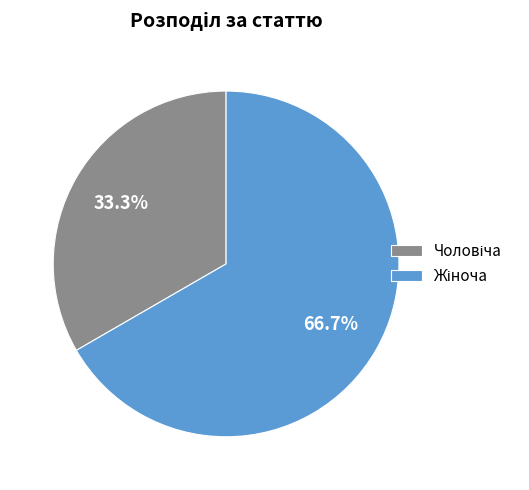

Is there a majority slice in this chart?

Yes